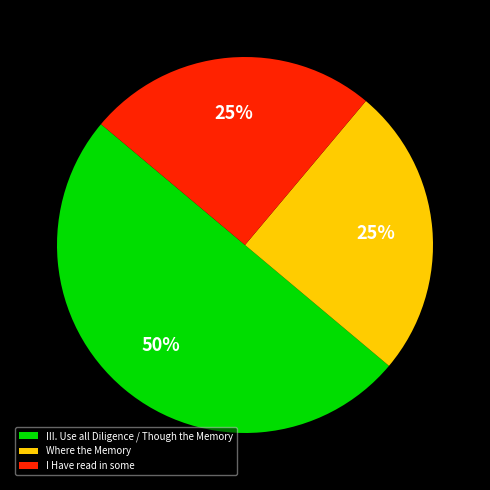

Is the sum of I Have read in some and III. Use all Diligence / Though the Memory greater than half?

Yes